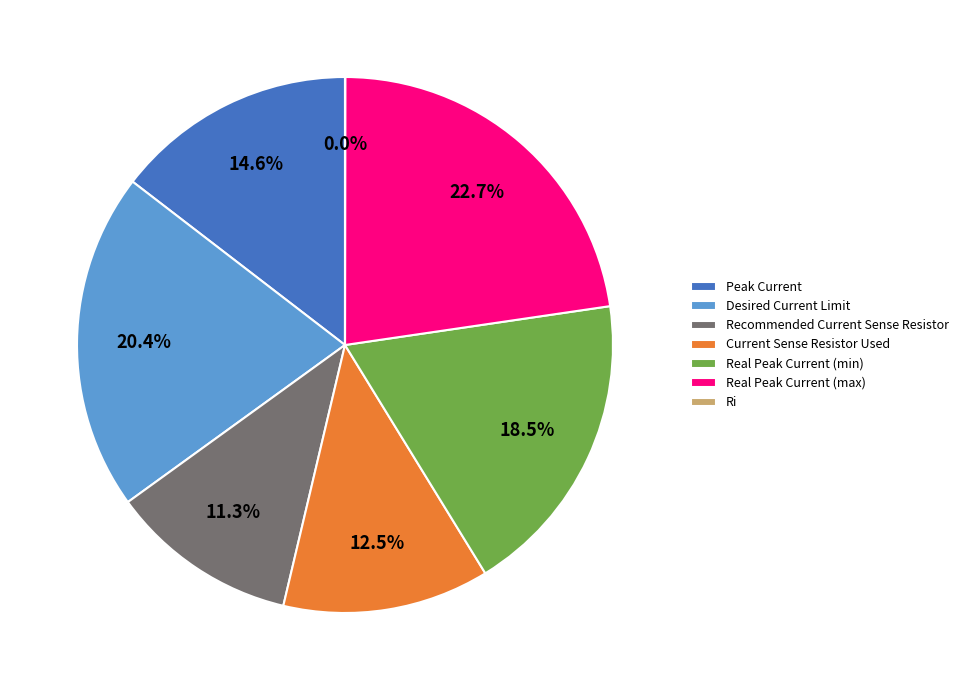

Which has a higher value, Desired Current Limit or Current Sense Resistor Used?

Desired Current Limit